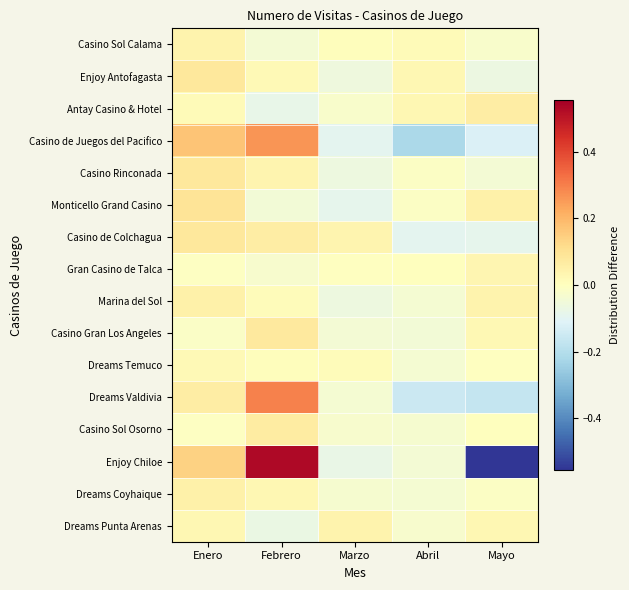

Reading right to left, list all the values displayed in this chart.

Casino Sol Calama: Mayo=-0.0	Abril=0.0	Marzo=0.0	Febrero=-0.0	Enero=0.0
Enjoy Antofagasta: Mayo=-0.1	Abril=0.0	Marzo=-0.1	Febrero=0.0	Enero=0.1
Antay Casino & Hotel: Mayo=0.1	Abril=0.0	Marzo=-0.0	Febrero=-0.1	Enero=0.0
Casino de Juegos del Pacifico: Mayo=-0.1	Abril=-0.2	Marzo=-0.1	Febrero=0.3	Enero=0.2
Casino Rinconada: Mayo=-0.0	Abril=-0.0	Marzo=-0.1	Febrero=0.0	Enero=0.1
Monticello Grand Casino: Mayo=0.0	Abril=-0.0	Marzo=-0.1	Febrero=-0.0	Enero=0.1
Casino de Colchagua: Mayo=-0.1	Abril=-0.1	Marzo=0.0	Febrero=0.1	Enero=0.1
Gran Casino de Talca: Mayo=0.0	Abril=0.0	Marzo=-0.0	Febrero=-0.0	Enero=-0.0
Marina del Sol: Mayo=0.0	Abril=-0.0	Marzo=-0.1	Febrero=0.0	Enero=0.1
Casino Gran Los Angeles: Mayo=0.0	Abril=-0.0	Marzo=-0.0	Febrero=0.1	Enero=-0.0
Dreams Temuco: Mayo=-0.0	Abril=-0.0	Marzo=0.0	Febrero=0.0	Enero=0.0
Dreams Valdivia: Mayo=-0.2	Abril=-0.2	Marzo=-0.0	Febrero=0.3	Enero=0.1
Casino Sol Osorno: Mayo=0.0	Abril=-0.0	Marzo=-0.0	Febrero=0.1	Enero=-0.0
Enjoy Chiloe: Mayo=-0.6	Abril=-0.0	Marzo=-0.1	Febrero=0.5	Enero=0.1
Dreams Coyhaique: Mayo=-0.0	Abril=-0.0	Marzo=-0.0	Febrero=0.0	Enero=0.0
Dreams Punta Arenas: Mayo=0.0	Abril=-0.0	Marzo=0.0	Febrero=-0.1	Enero=0.0